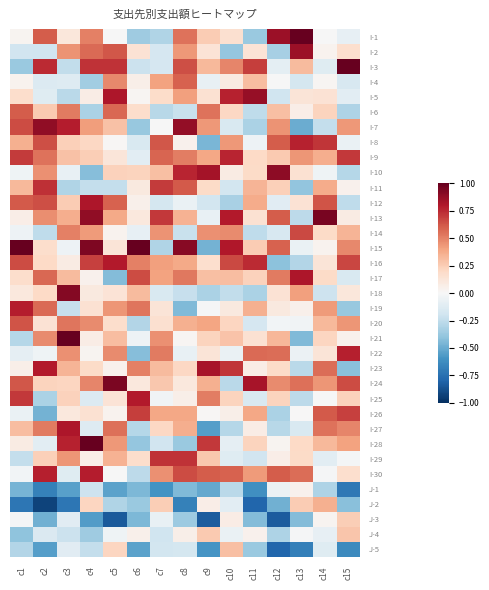

Which series changed the most between c10 and c13?

I-2